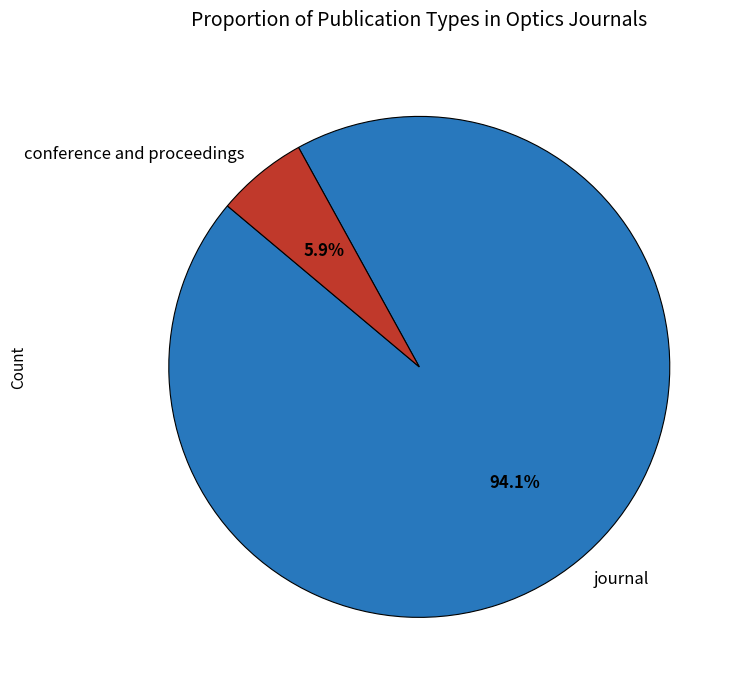

True or false: journal accounts for 94% of the total.

True